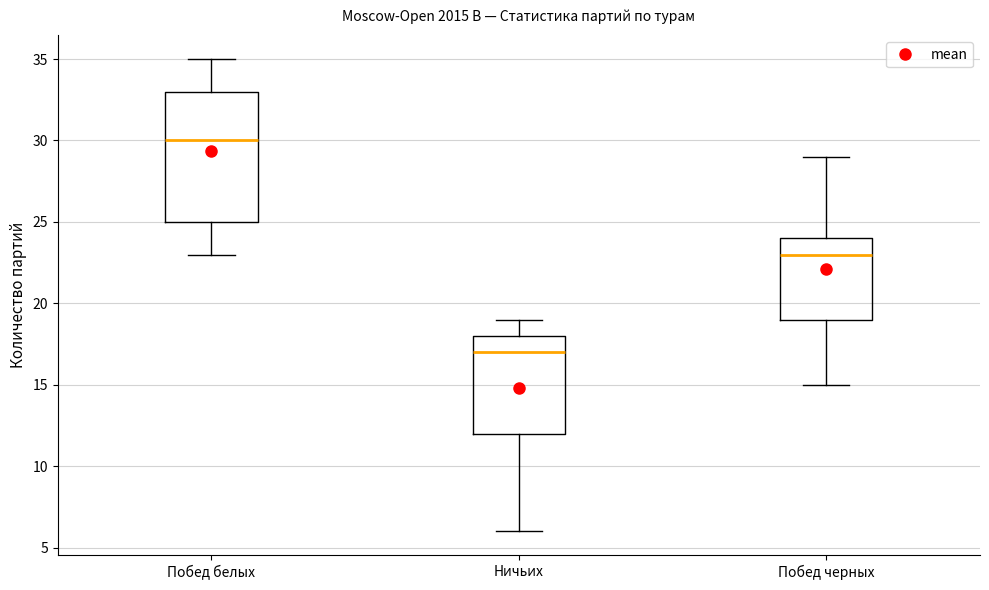

Comparing the boxes themselves (not the whiskers), which one is the tallest?

Побед белых